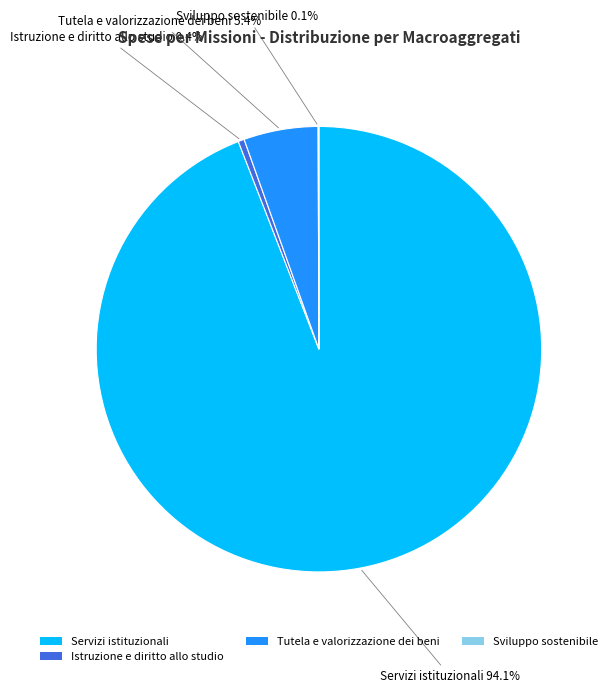

The Tutela e valorizzazione dei beni slice represents 5% of the pie. True or false?

True